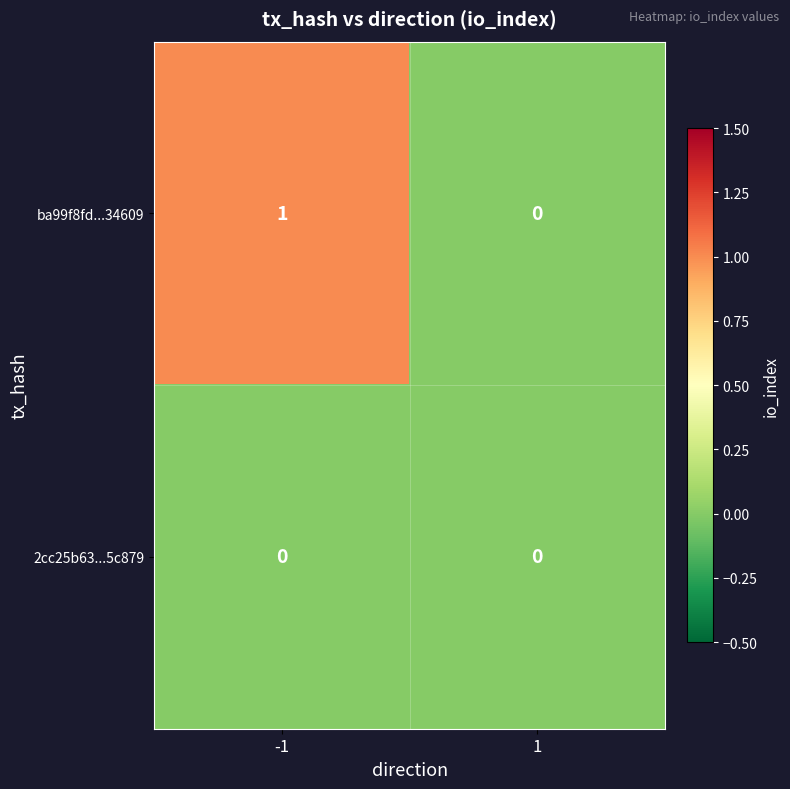

Which series has the widest spread of values?

ba99f8fd...34609